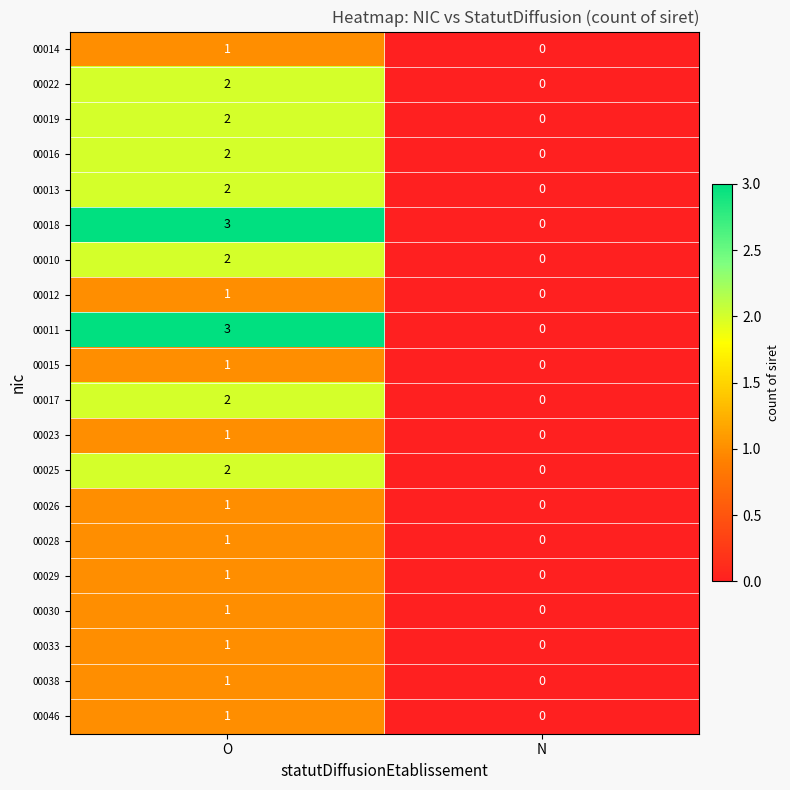

What is the greatest value displayed?

3